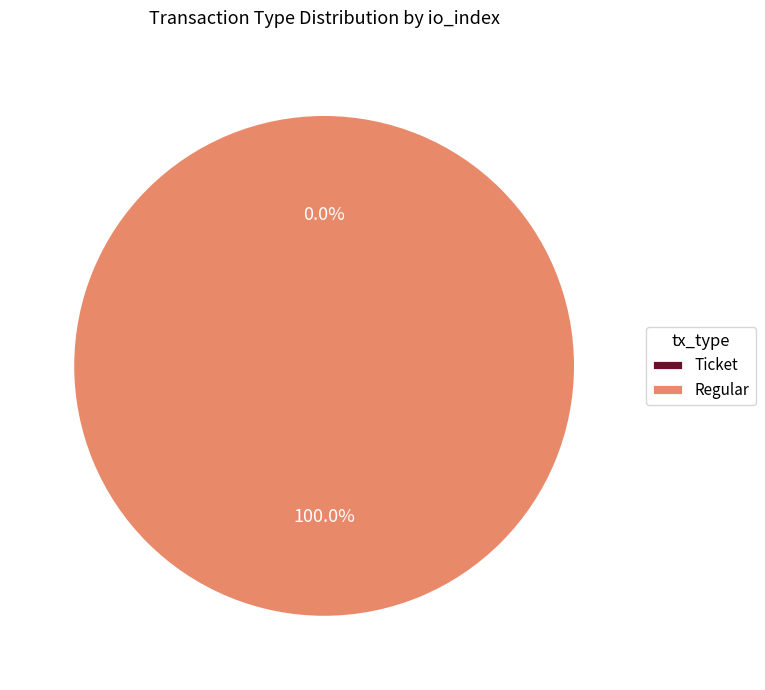

What percentage is the Regular slice, to the nearest percent?

100%